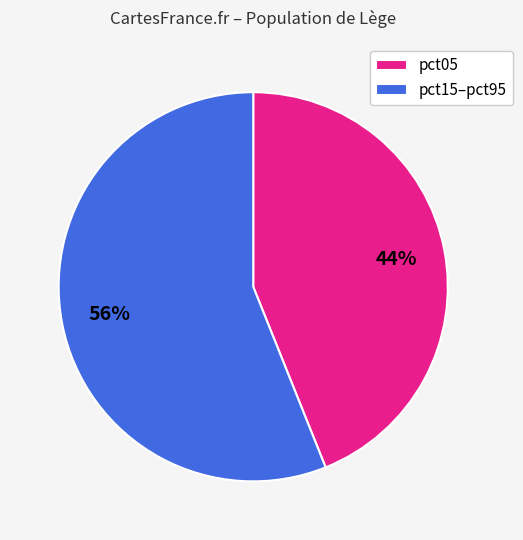

To the nearest percent, what is the difference between the pct15–pct95 and pct05 slice percentages?

12%